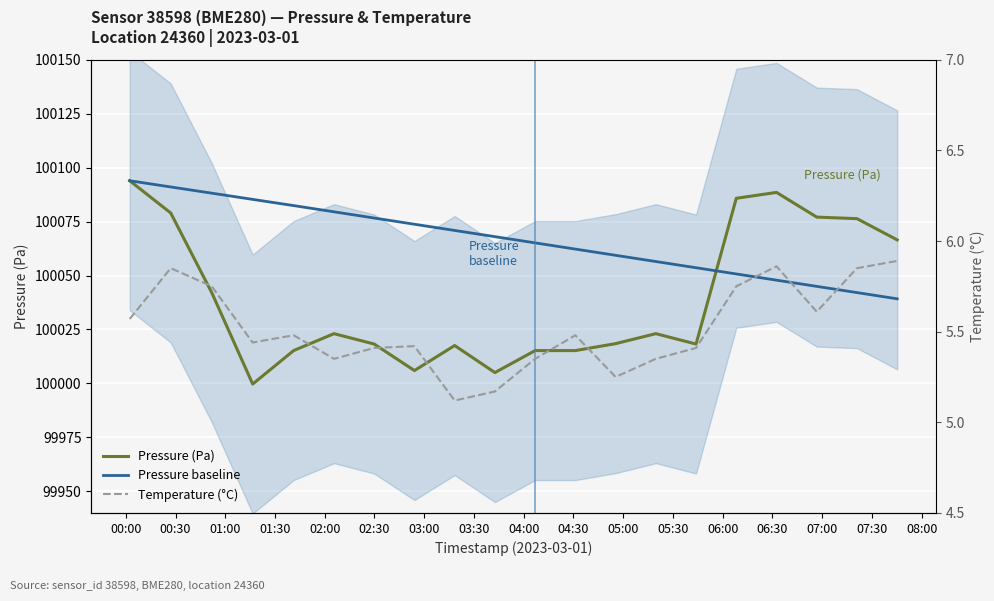

At 03:00, list the series in order from smallest to largest.

Temperature (°C), Pressure (Pa), Pressure baseline